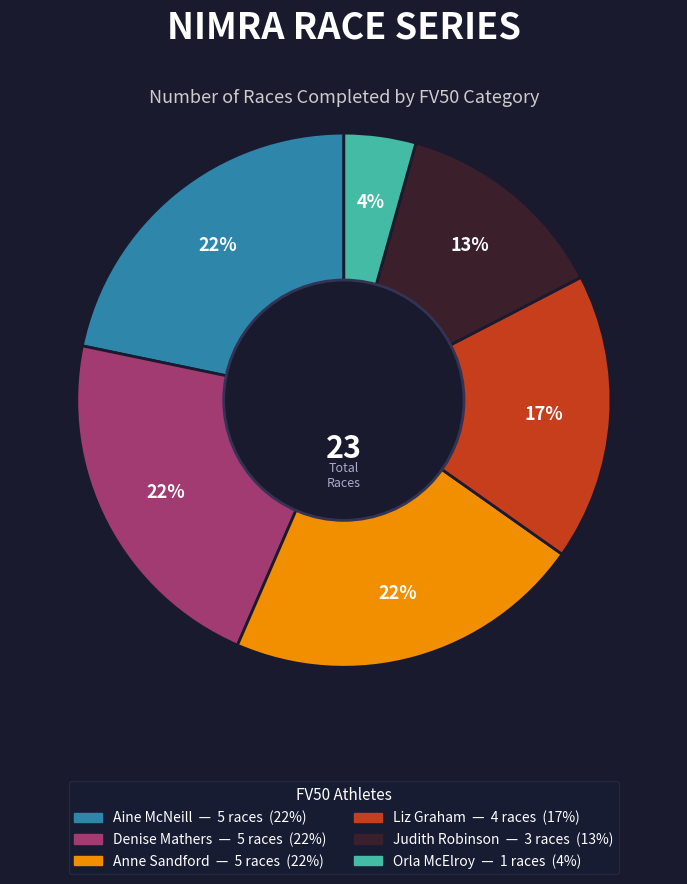

Which has a higher value, Judith Robinson or Aine McNeill?

Aine McNeill